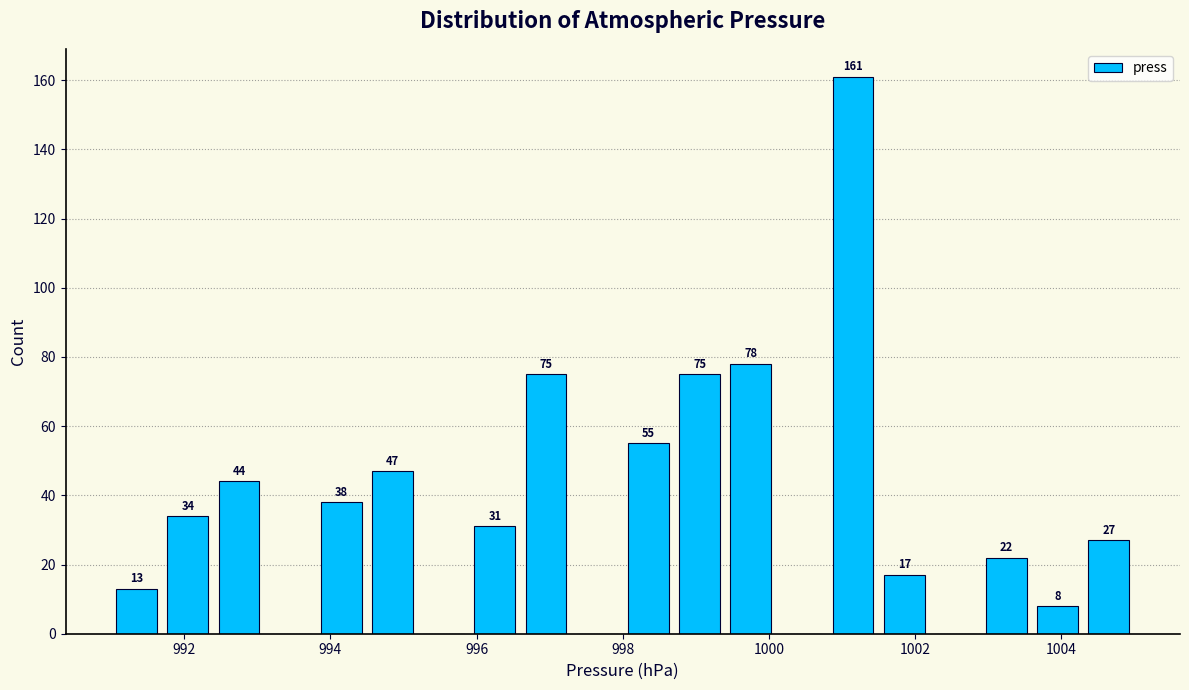

Around what value on the x-axis is the tallest bar? Give the approximate position of its centre, as read against the axis.

1001.2